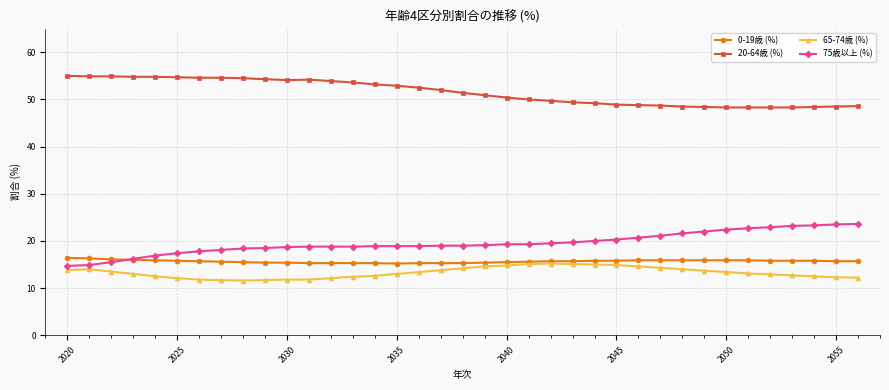

What are all the series names shown in the legend?

0-19歳 (%), 20-64歳 (%), 65-74歳 (%), 75歳以上 (%)